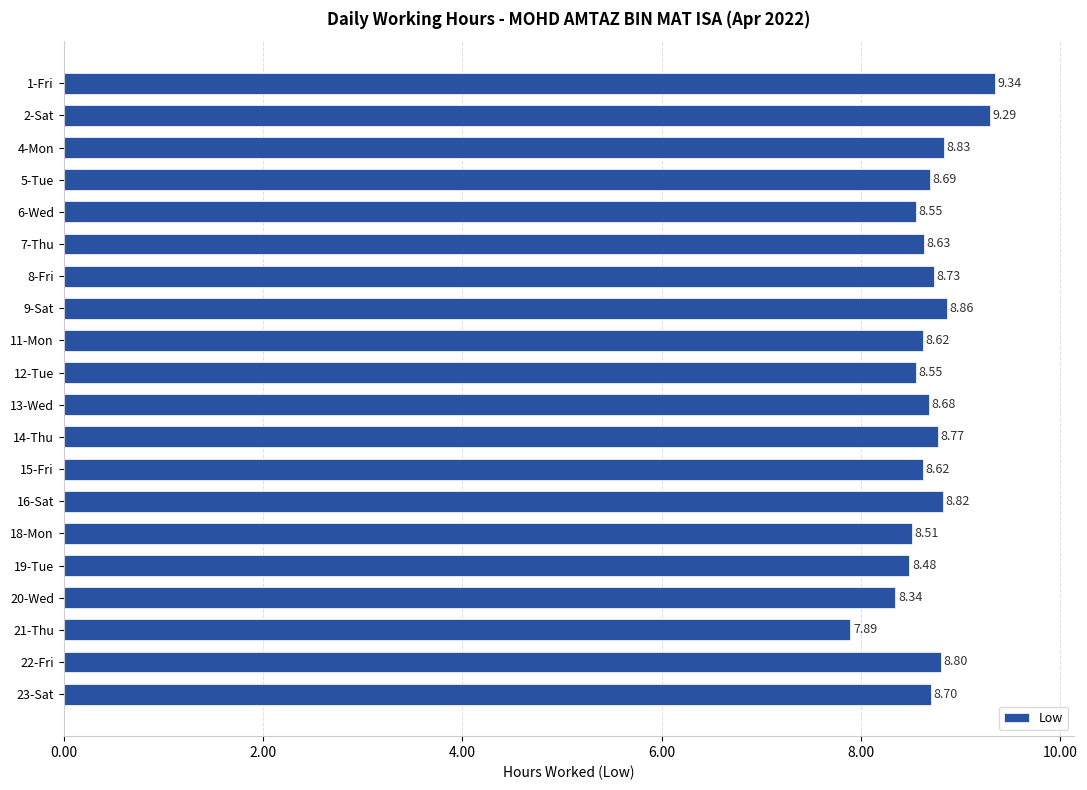

What is the sum of all values?

173.7